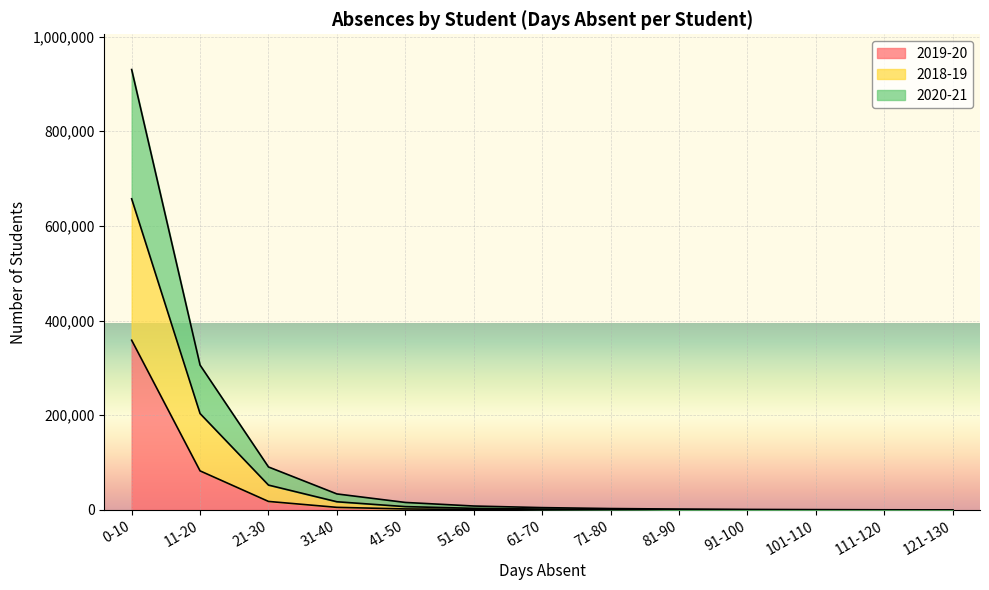

At how many categories does at least one series exceed 522192?

1